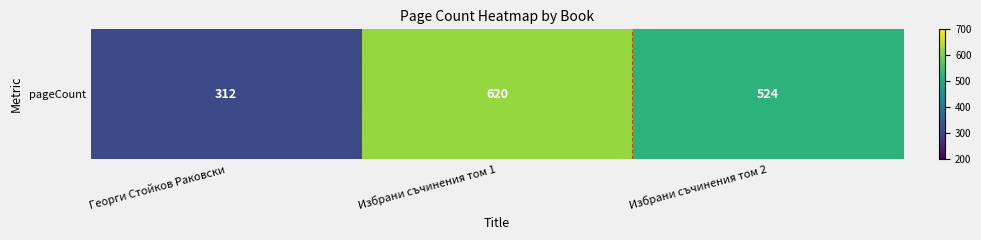

Count the values in the range 312 to 620.

3